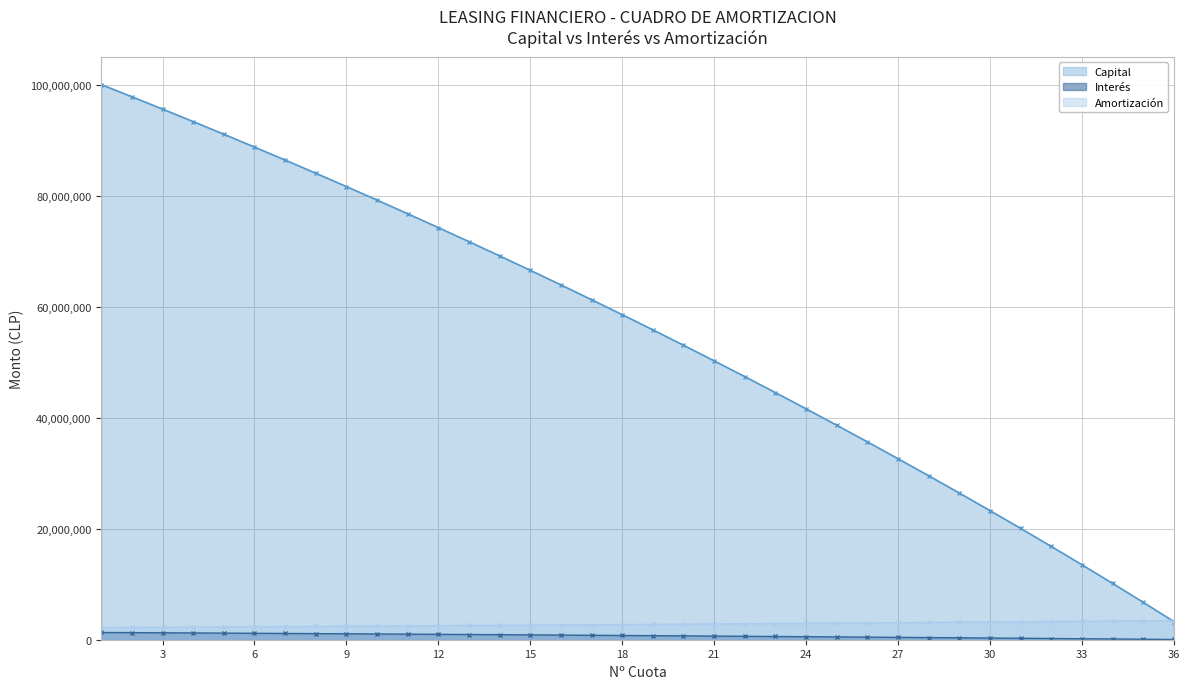

The Capital series shows 31863439.9 at 9. True or false?

False